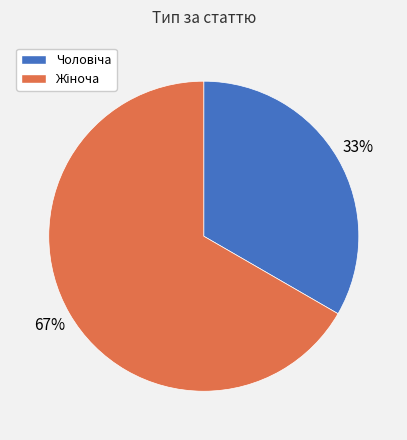

How many slices are in this pie chart?

2